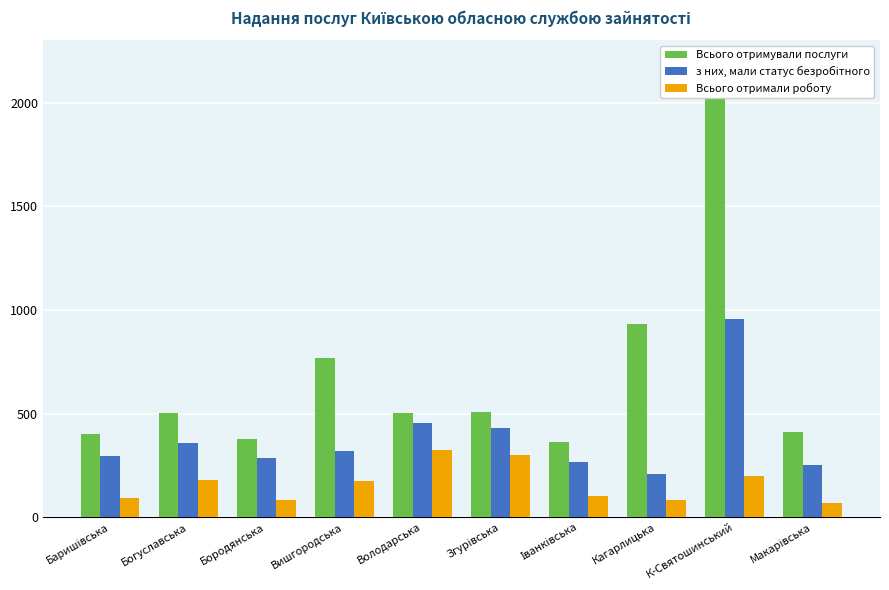

How many values in the Всього отримували послуги series are below 503?

5